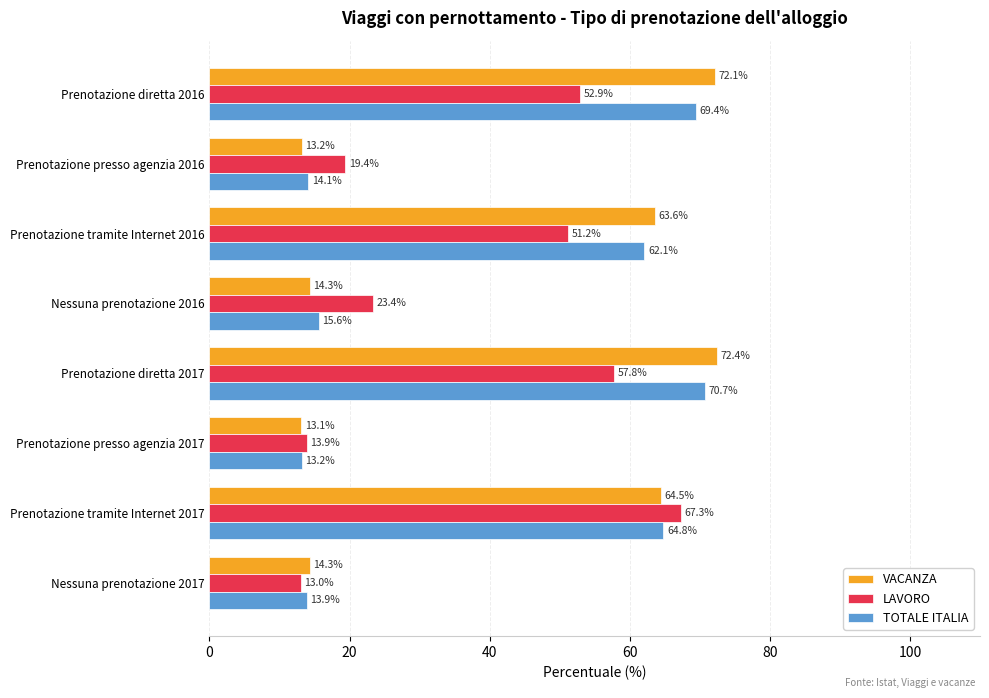

What is the spread (max minus min) of values at Prenotazione diretta 2017?

14.6